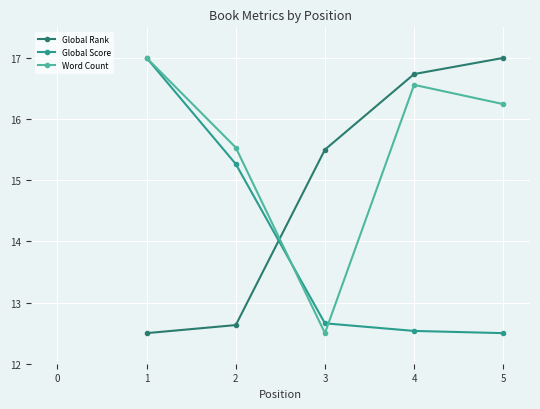

The Word Count series shows 3.3 at 5. True or false?

False